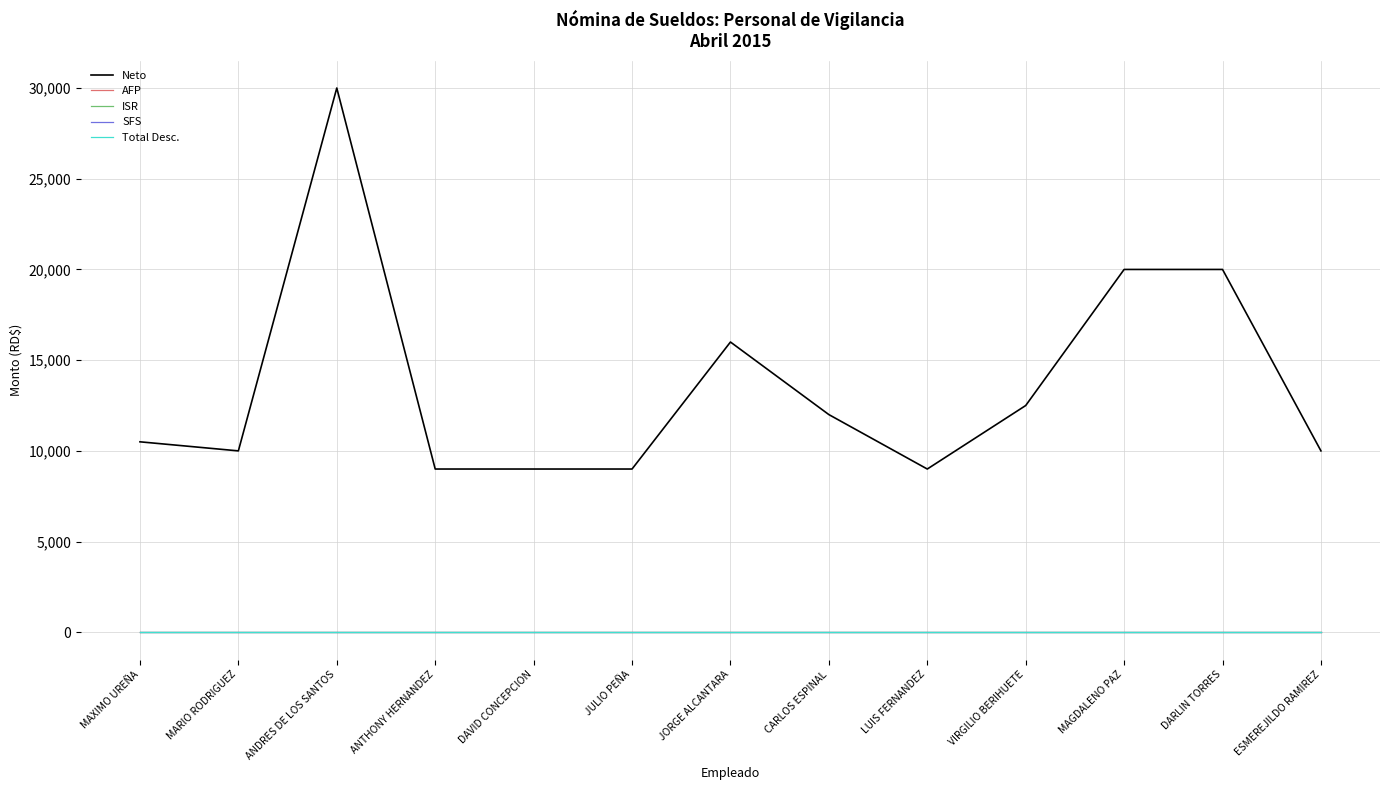

What is the total value across all series at MAGDALENO PAZ?

20000